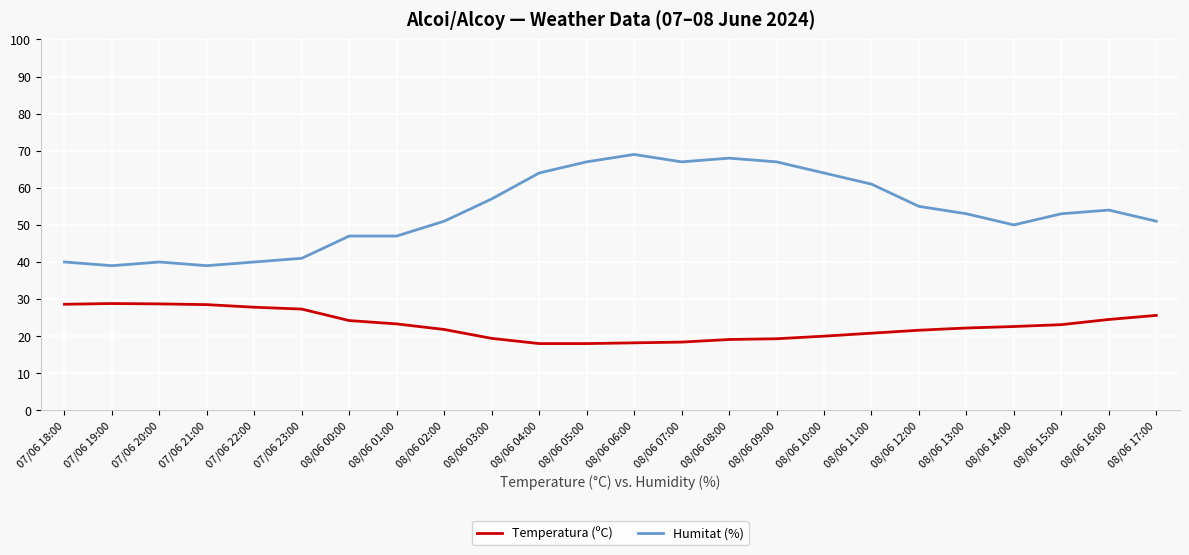

True or false: Temperatura (ºC) has a value of 6.0 at 08/06 06:00.

False